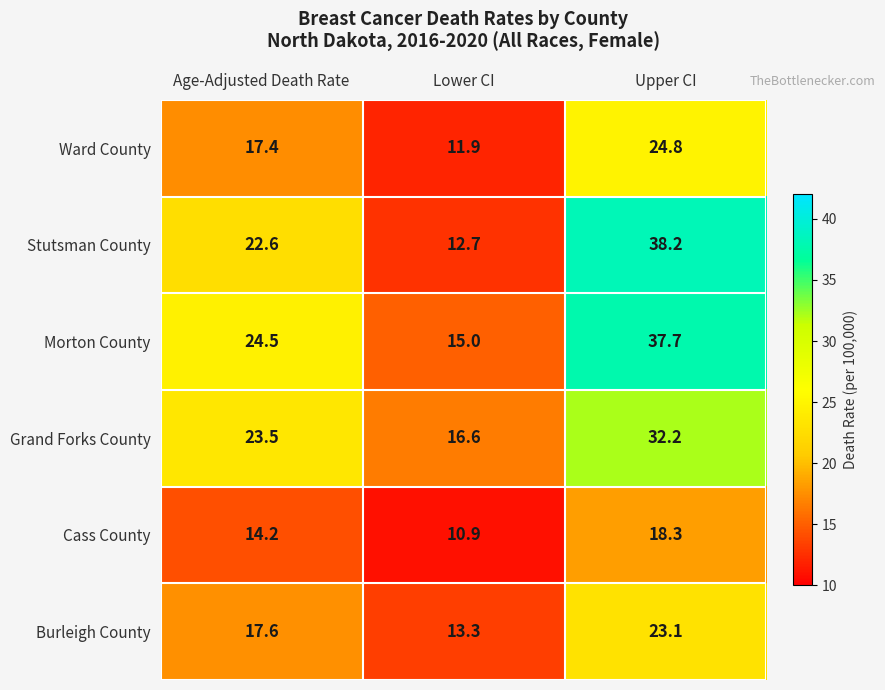

How many data points does each series have?

3